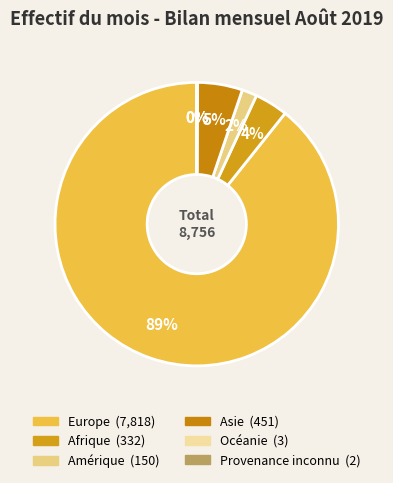

The Océanie slice represents 9% of the pie. True or false?

False